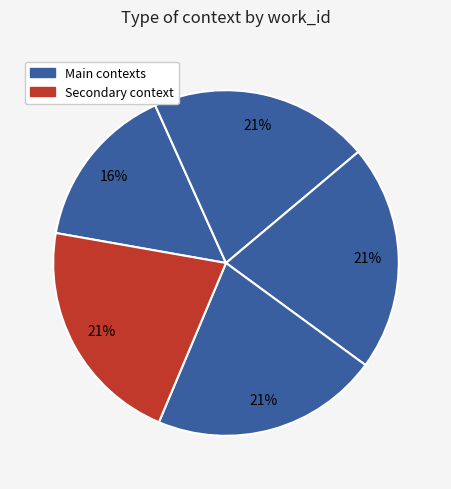

Is there a majority slice in this chart?

No